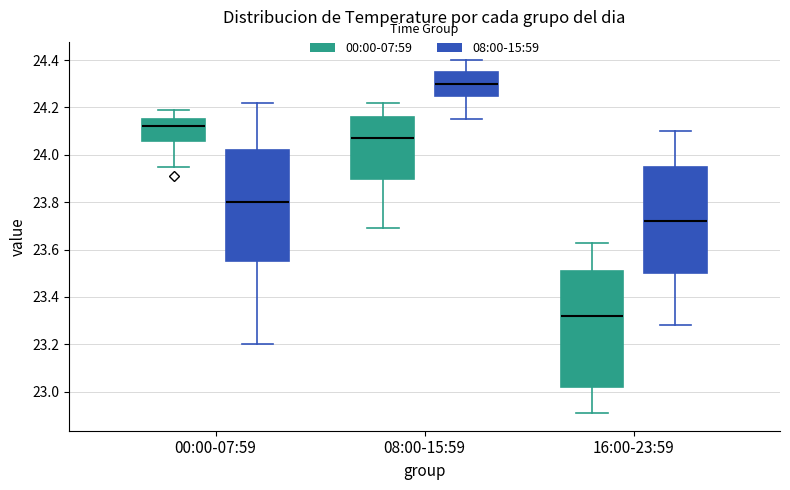

Reading left to right, read every box against the y-axis: the position of its median line, the range the box covers, and the ends of its whiskers. The values are not printed on the chart, so give them approximately, as read against the axis.

00:00-07:59 (00:00-07:59): median 24.12, box 24.06 to 24.16, whiskers 23.96 to 24.20
00:00-07:59 (08:00-15:59): median 23.80, box 23.56 to 24.02, whiskers 23.20 to 24.22
08:00-15:59 (00:00-07:59): median 24.08, box 23.90 to 24.16, whiskers 23.70 to 24.22
08:00-15:59 (08:00-15:59): median 24.30, box 24.26 to 24.36, whiskers 24.16 to 24.40
16:00-23:59 (00:00-07:59): median 23.32, box 23.02 to 23.52, whiskers 22.92 to 23.64
16:00-23:59 (08:00-15:59): median 23.72, box 23.50 to 23.96, whiskers 23.28 to 24.10